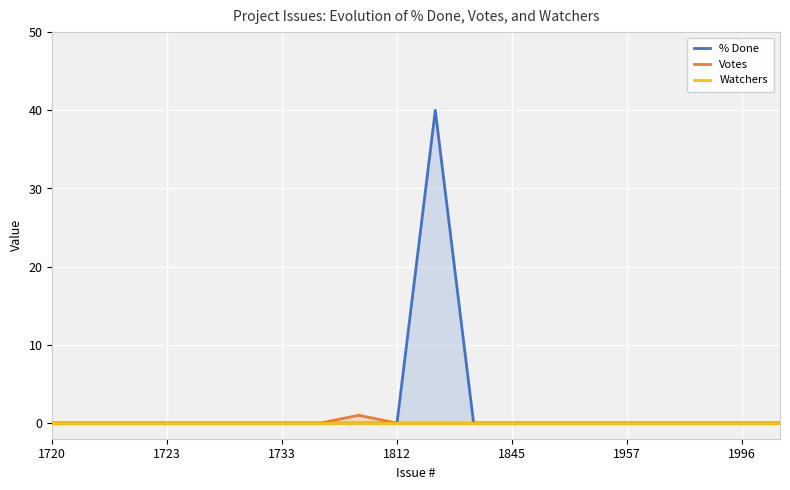

How many Votes values are between 0 and 1?

20